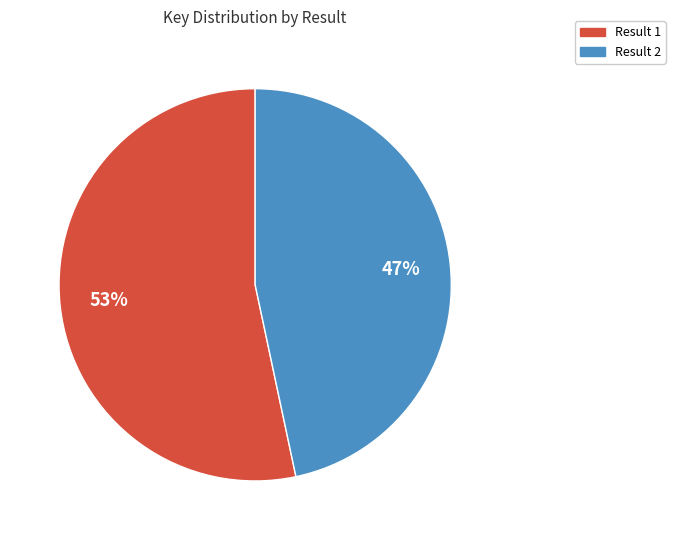

To the nearest percent, what is the average slice percentage?

50%